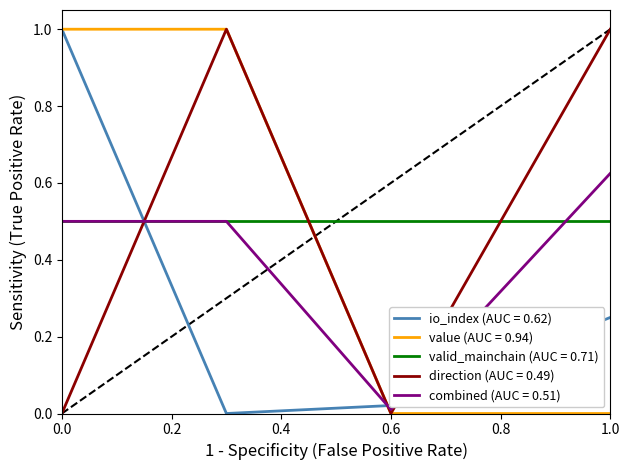

True or false: valid_mainchain (AUC = 0.71) and direction (AUC = 0.49) cross at least once.

True